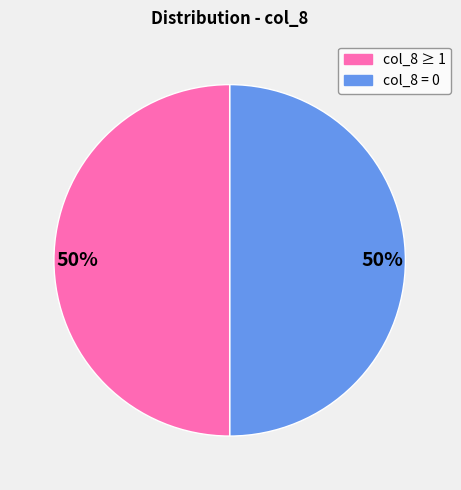

To the nearest percent, what is the average slice percentage?

50%